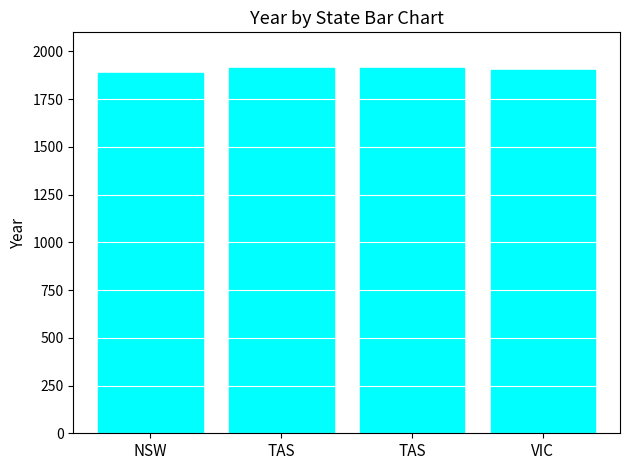

Reading left to right, extract all data points from this chart.

1887	1913	1913	1902